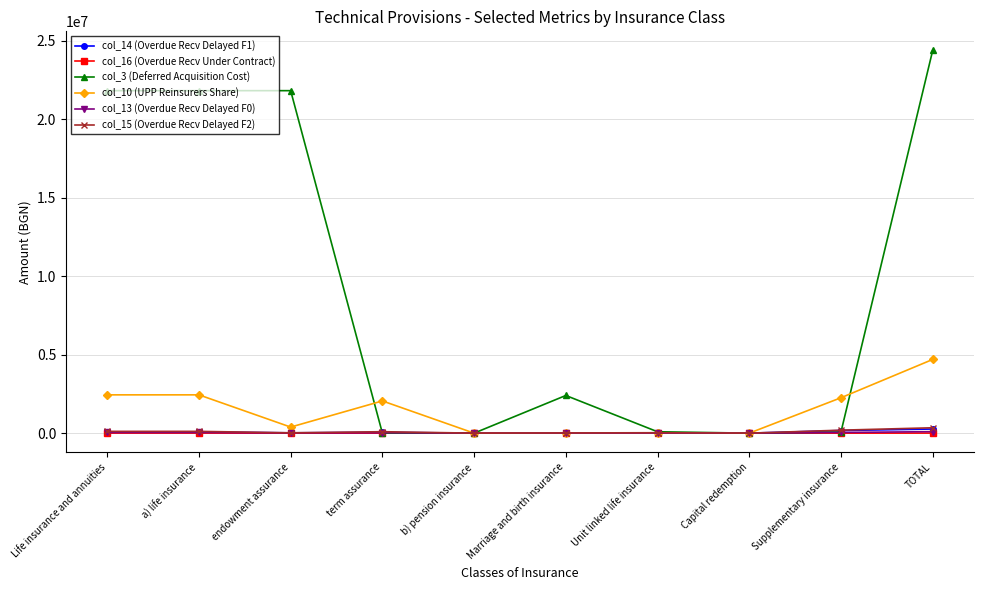

What is the spread (max minus min) of values at Life insurance and annuities?

21827682.4